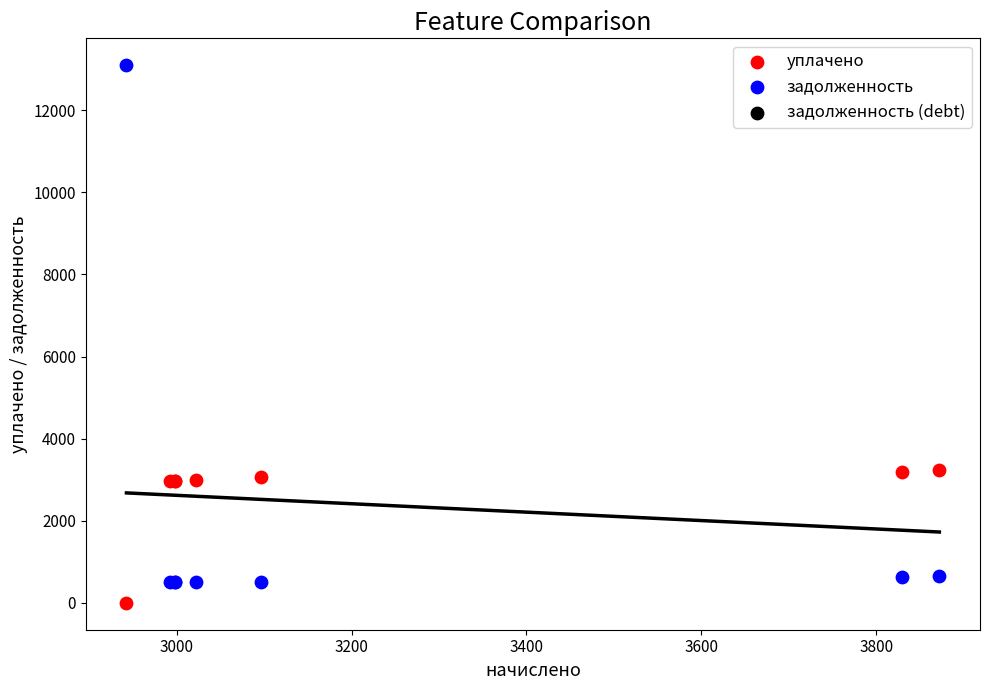

Which series has the widest spread of Y values?

задолженность